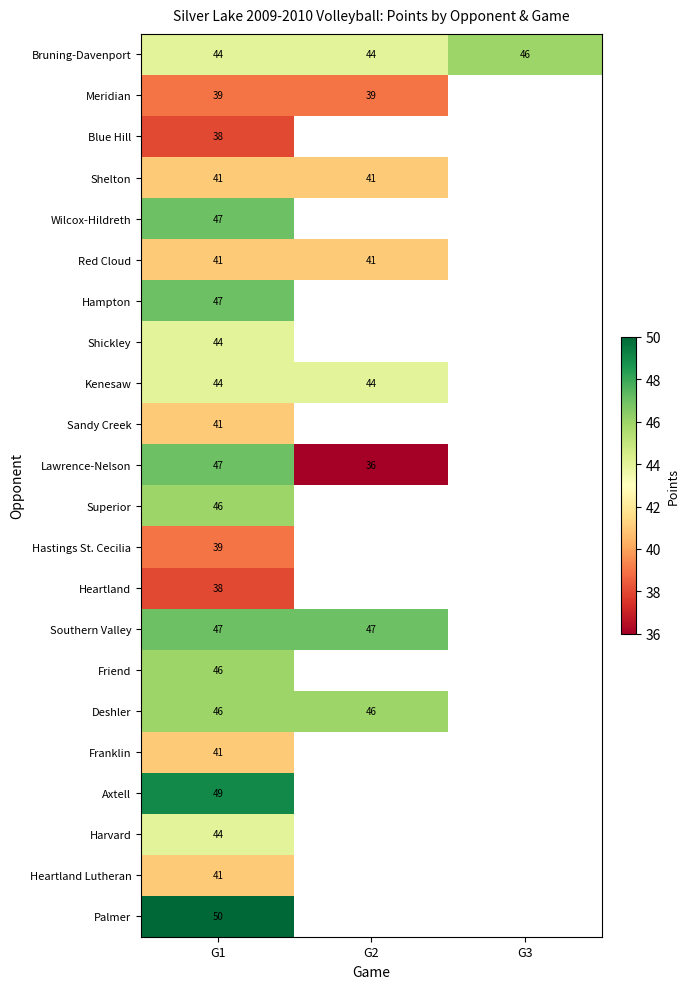

The value of Wilcox-Hildreth at G1 is 21. True or false?

False